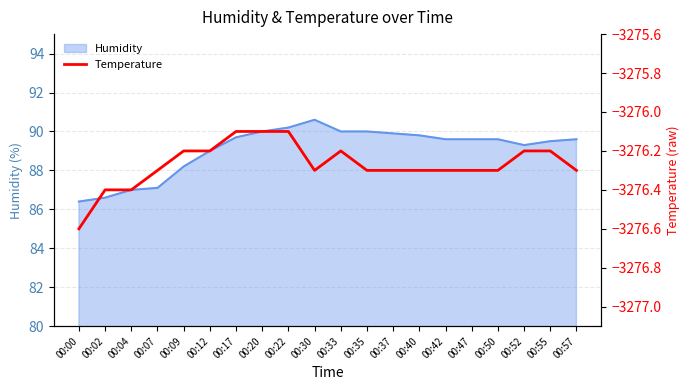

Which category has the lowest value across all series?

00:00